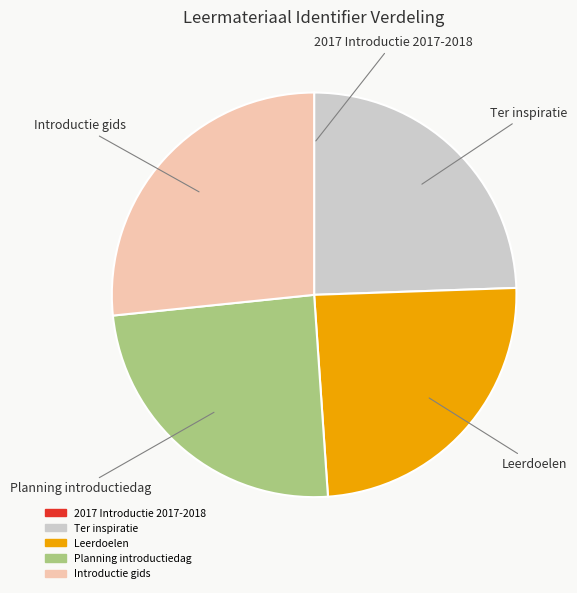

The Introductie gids slice represents 27% of the pie. True or false?

True